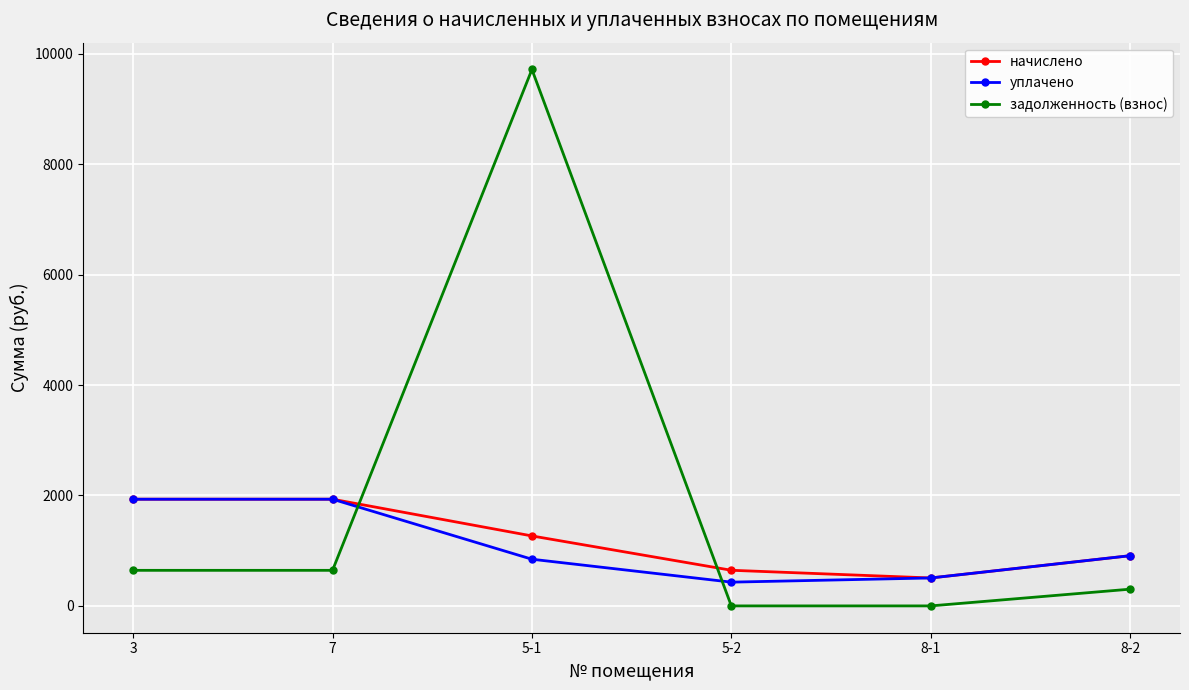

Reading left to right, what are all the values shown in this chart?

начислено: 3=1932.0	7=1932.0	5-1=1267.0	5-2=645.2	8-1=505.9	8-2=909.2
уплачено: 3=1932.0	7=1932.0	5-1=845.2	5-2=430.1	8-1=505.9	8-2=909.2
задолженность (взнос): 3=644.0	7=644.0	5-1=9713.4	5-2=0.0	8-1=0.0	8-2=303.1